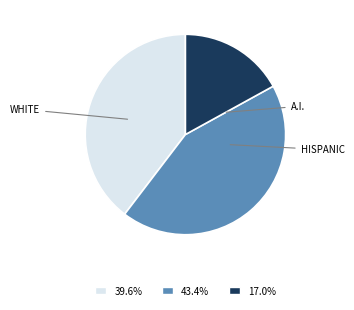

Does any single category account for the majority?

No